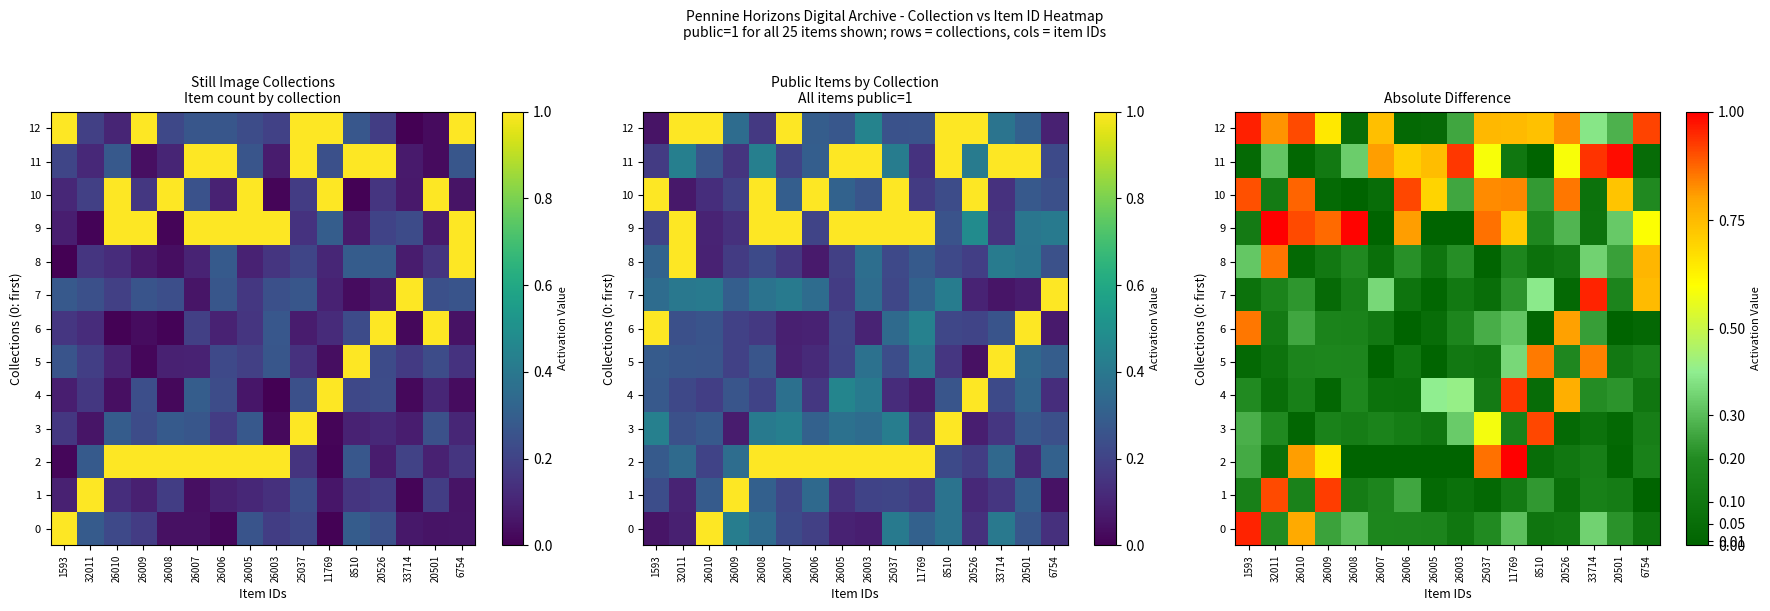

What is the average value of the 3 series?

0.2